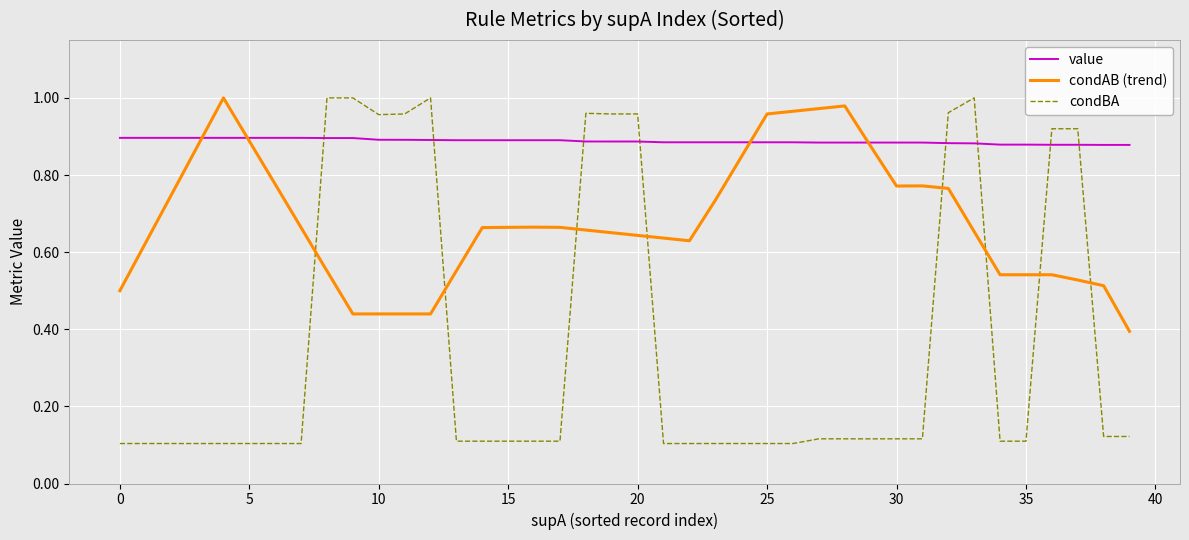

Which series has the largest range (max minus min)?

condBA